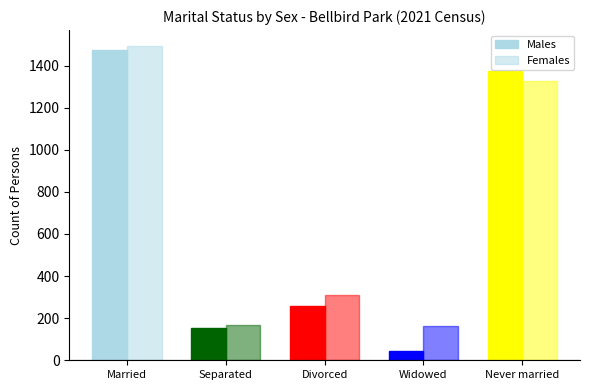

Reading left to right, what are all the values shown in this chart?

Males: 1475	154	258	44	1373
Females: 1494	169	308	162	1328